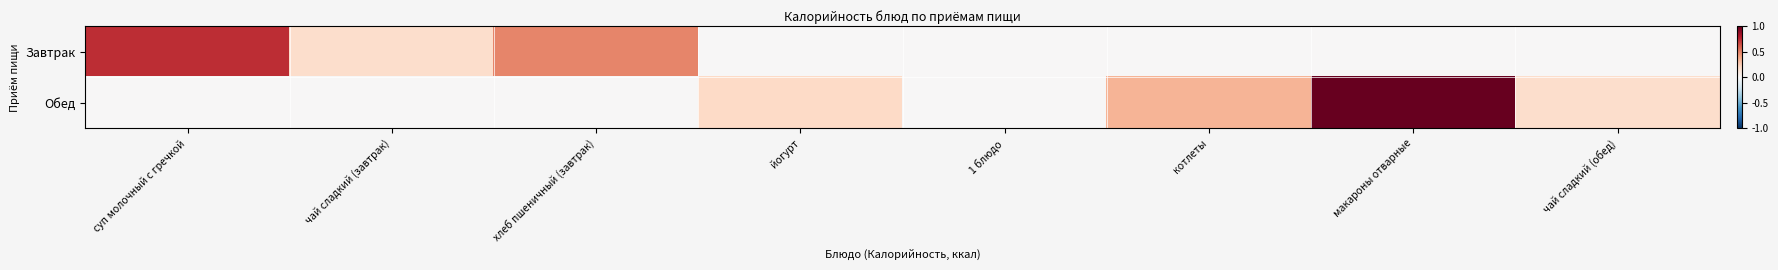

Which has a higher value, хлеб пшеничный (завтрак) or котлеты?

хлеб пшеничный (завтрак)